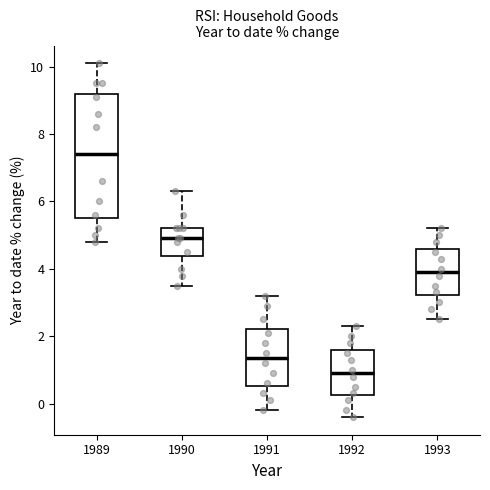

Reading left to right, read every box against the y-axis: the position of its median line, the range the box covers, and the ends of its whiskers. The values are not printed on the chart, so give them approximately, as read against the axis.

1989: median 7.4, box 5.6 to 9.2, whiskers 4.8 to 10.2
1990: median 5.0, box 4.4 to 5.2, whiskers 3.6 to 6.4
1991: median 1.4, box 0.6 to 2.2, whiskers -0.2 to 3.2
1992: median 1.0, box 0.2 to 1.6, whiskers -0.4 to 2.4
1993: median 4.0, box 3.2 to 4.6, whiskers 2.6 to 5.2